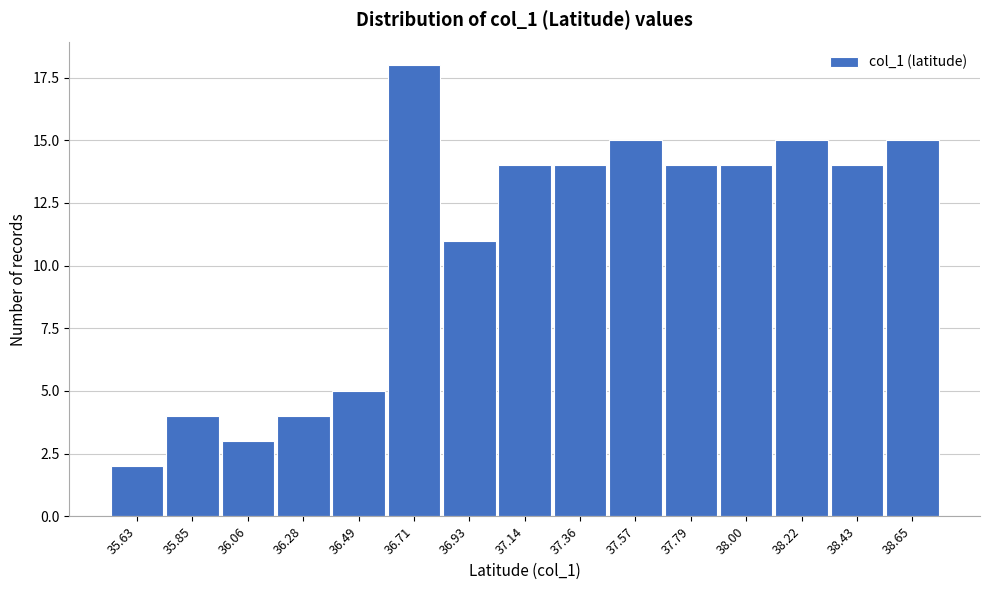

Reading left to right, transcribe all the data shown in this chart.

35.63=2	35.85=4	36.06=3	36.28=4	36.49=5	36.71=18	36.93=11	37.14=14	37.36=14	37.57=15	37.79=14	38.00=14	38.22=15	38.43=14	38.65=15